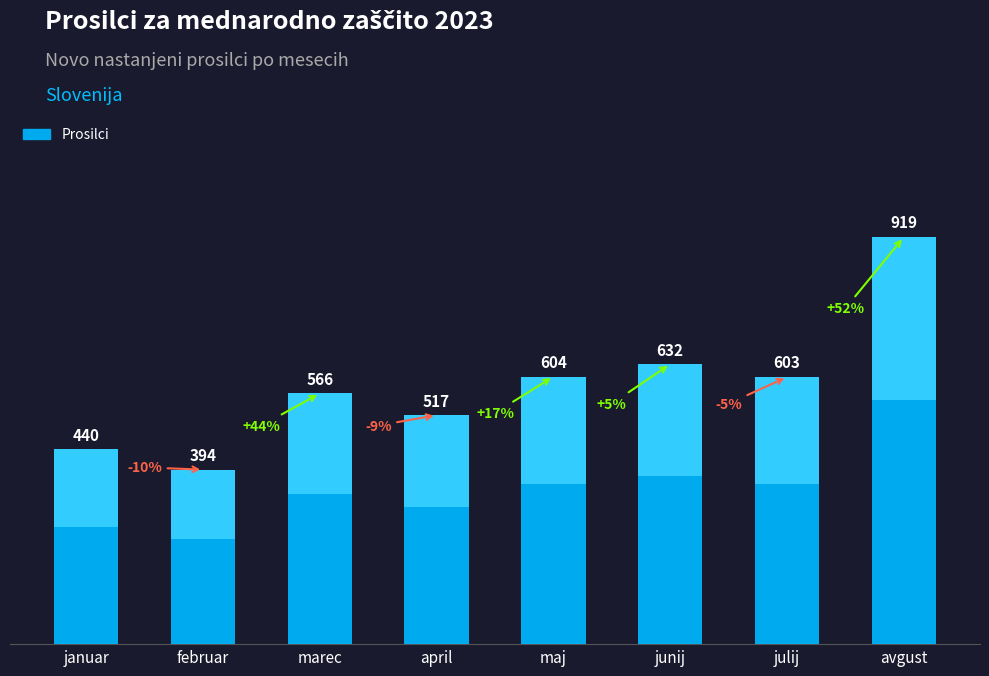

Is it true that the value at avgust is 265?

False